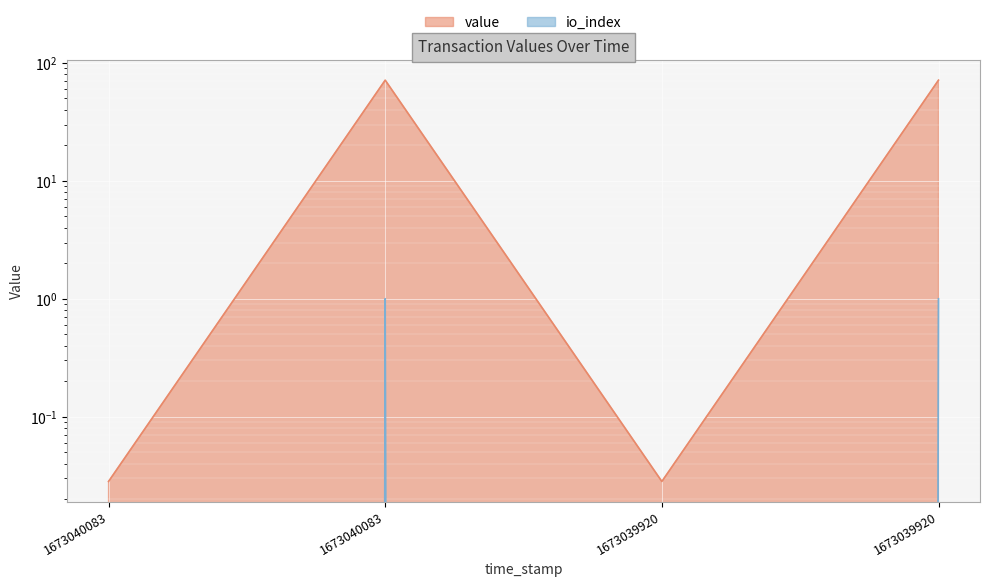

What are all the series names shown in the legend?

value, io_index